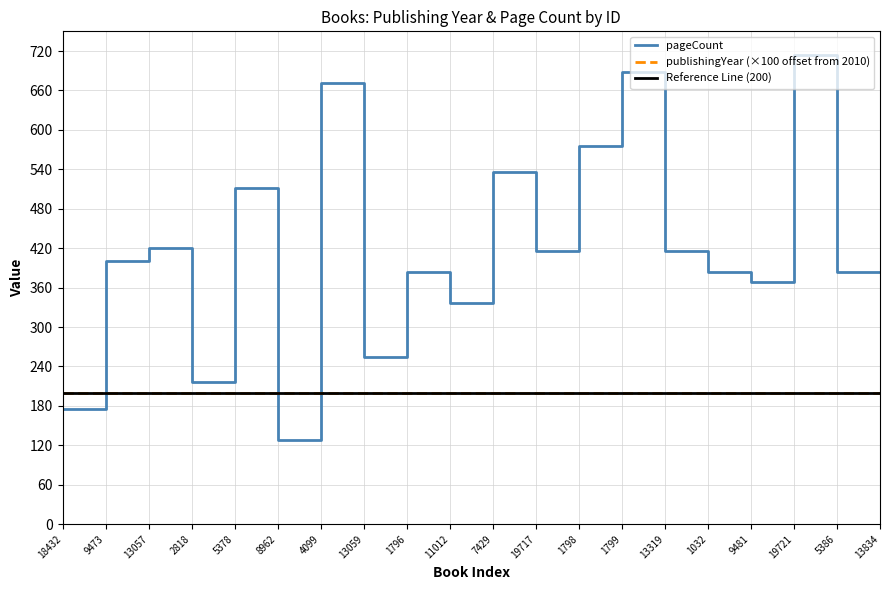

What is the approximate value at 5378?

512